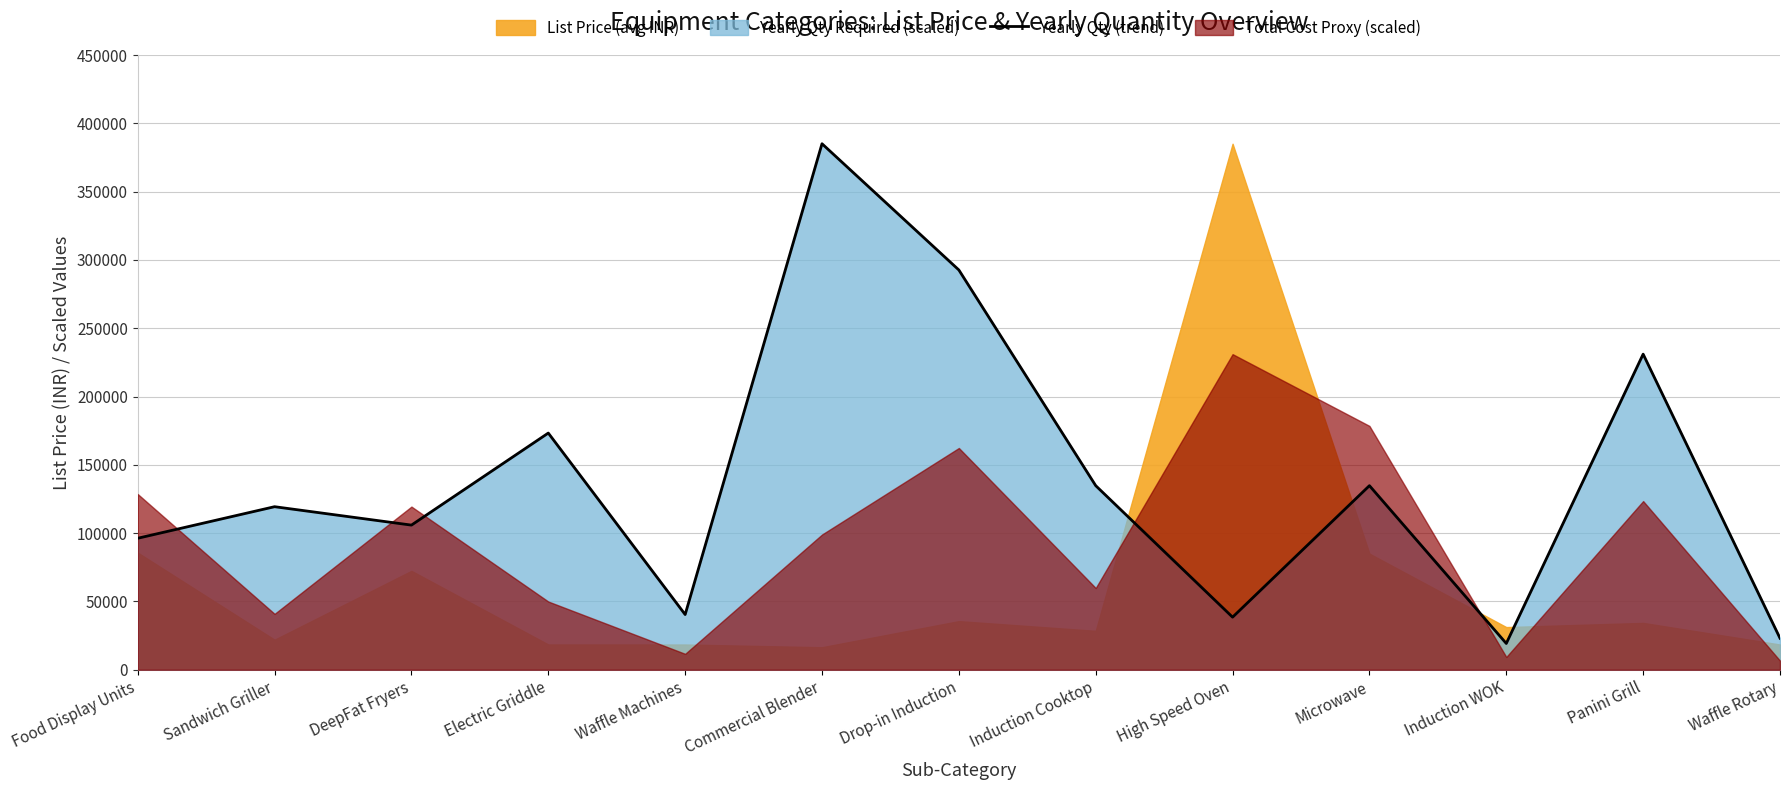

Reading left to right, what are all the values shown in this chart?

96262.5	119365.5	105888.8	173272.5	40430.2	385050.0	292638.0	134767.5	38505.0	134767.5	19252.5	231030.0	23103.0